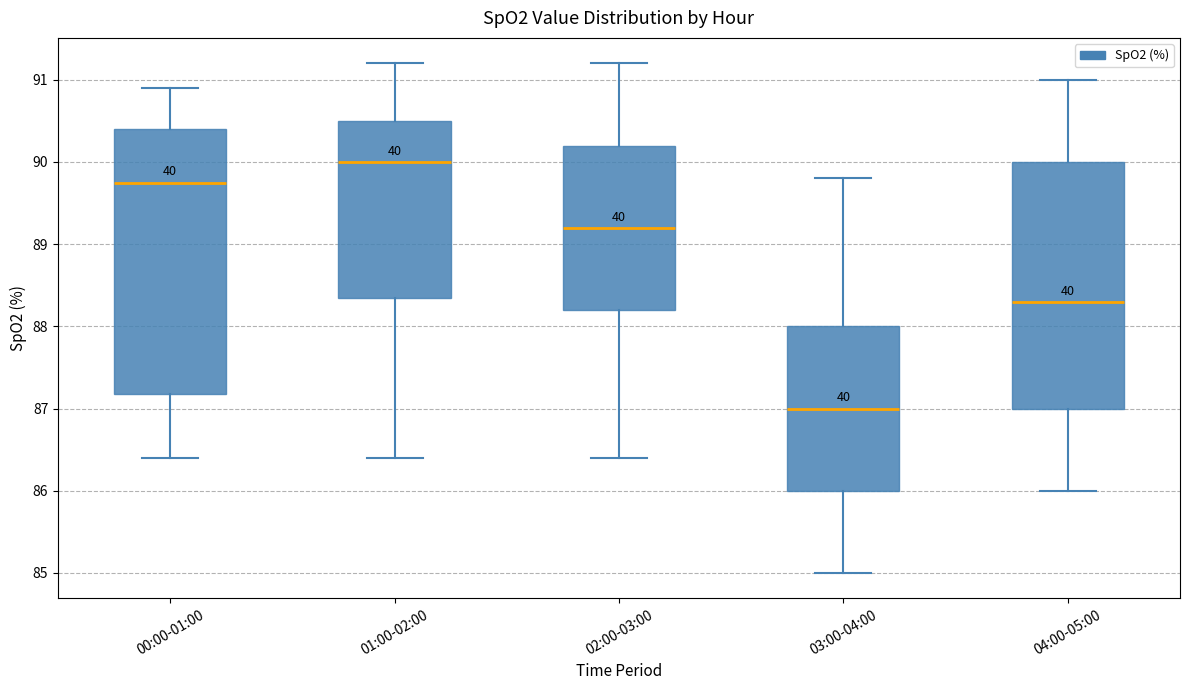

Which box's median line is the lowest?

03:00-04:00